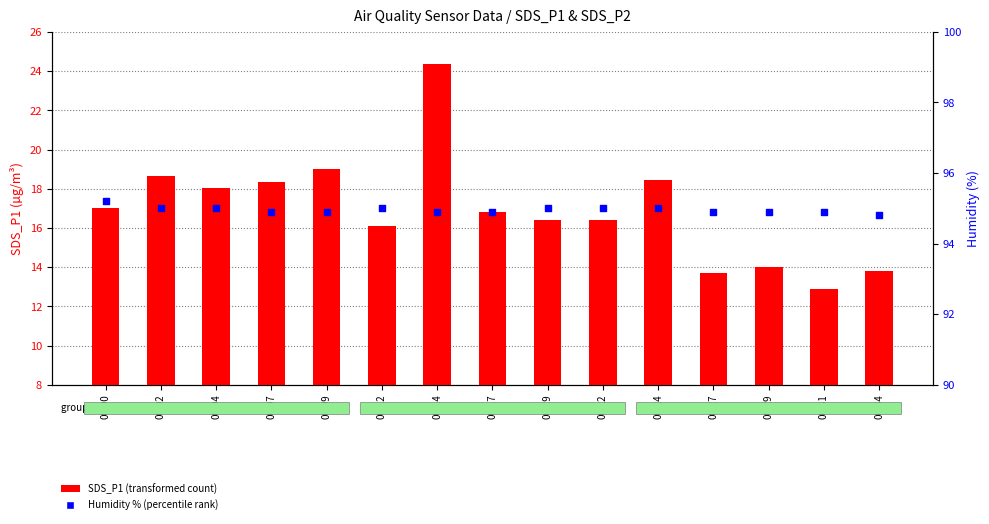

Which series has the largest total across all categories?

Humidity % (percentile rank)